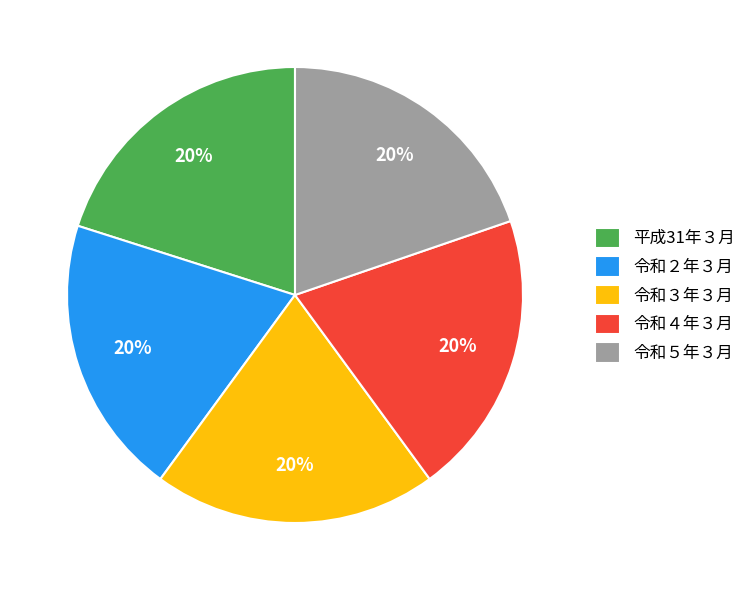

To the nearest percent, what is the combined percentage of 令和４年３月 and 令和３年３月?

40%